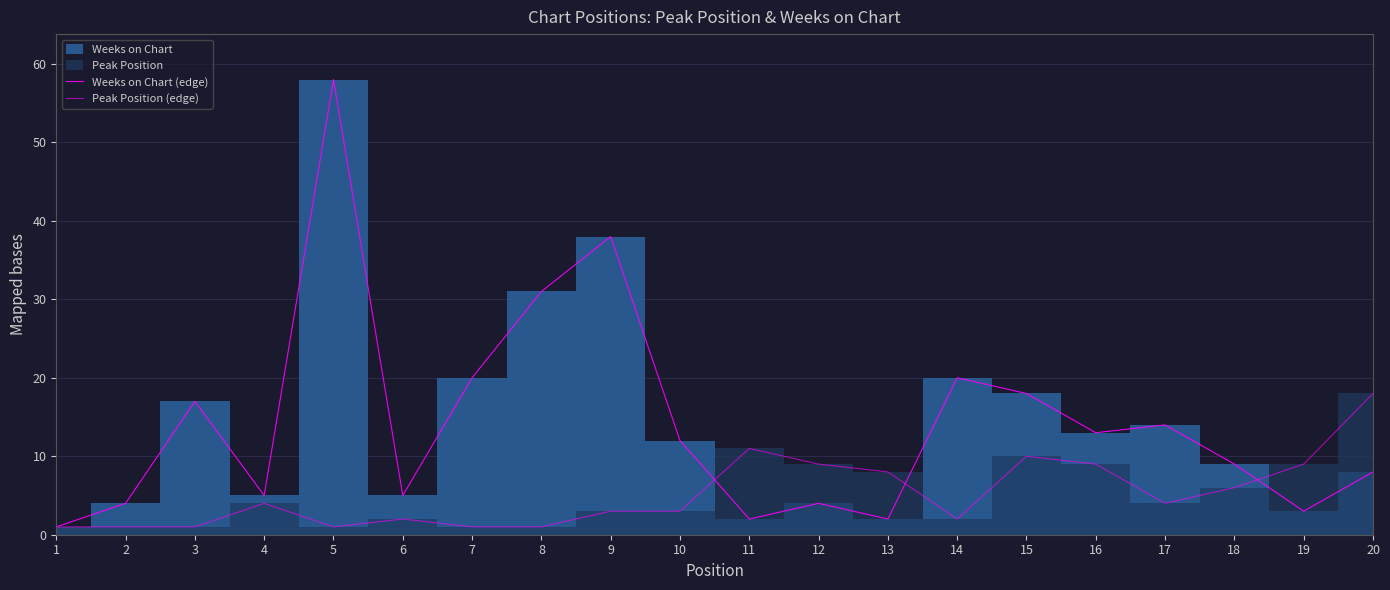

Is it true that Weeks on Chart (edge) equals 9 at 18?

True